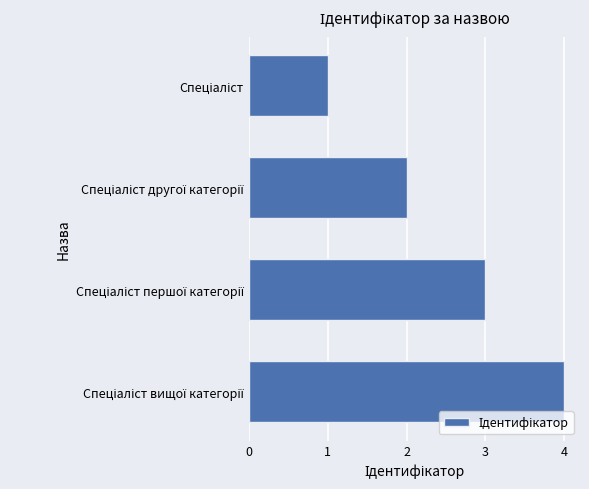

What is the sum of all values?

10